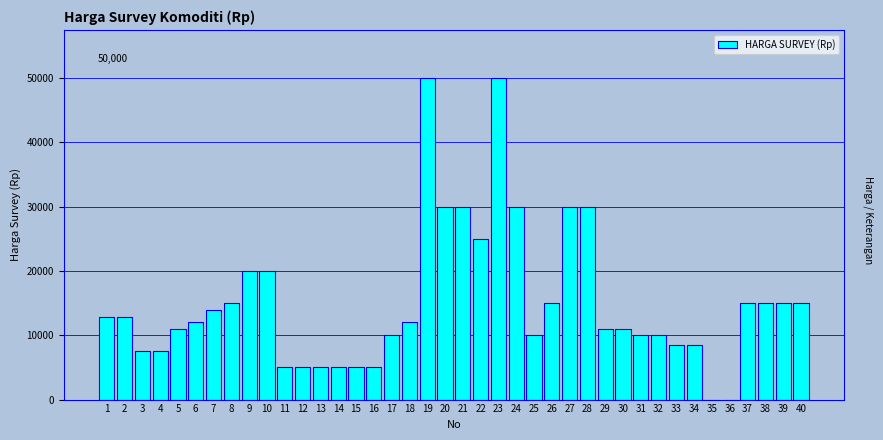

Approximately how many times larger is the value at 31 compared to 34?

1.2